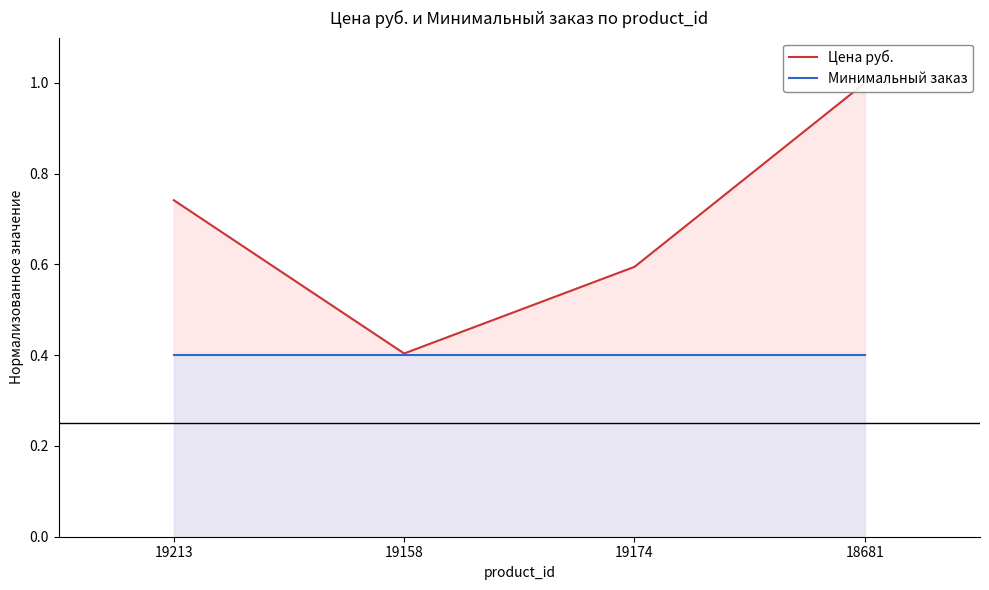

What position from the left is 19174?

3